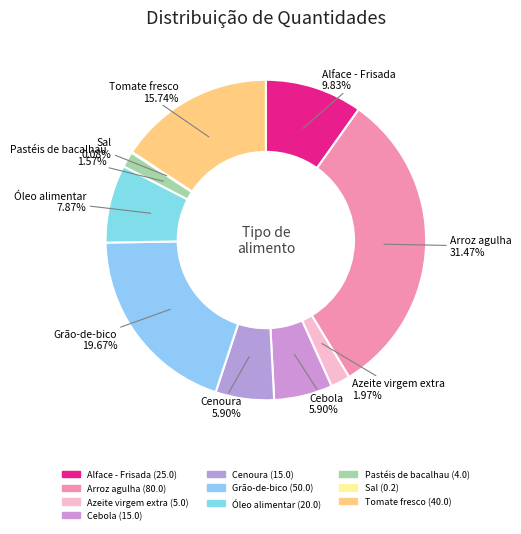

Rank the categories by value from lowest to highest.

Sal, Pastéis de bacalhau, Azeite virgem extra, Cebola, Cenoura, Óleo alimentar, Alface - Frisada, Tomate fresco, Grão-de-bico, Arroz agulha